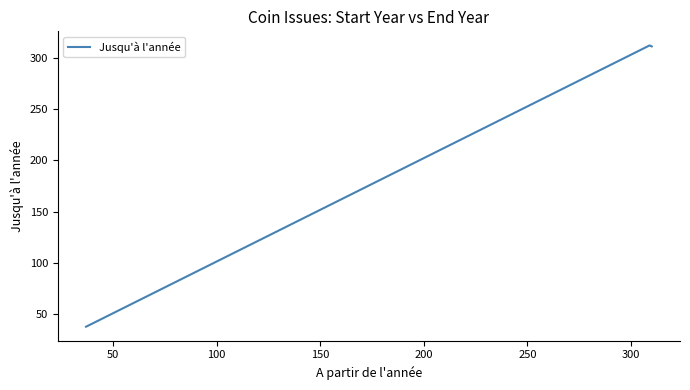

What is the sum of all values?

6040